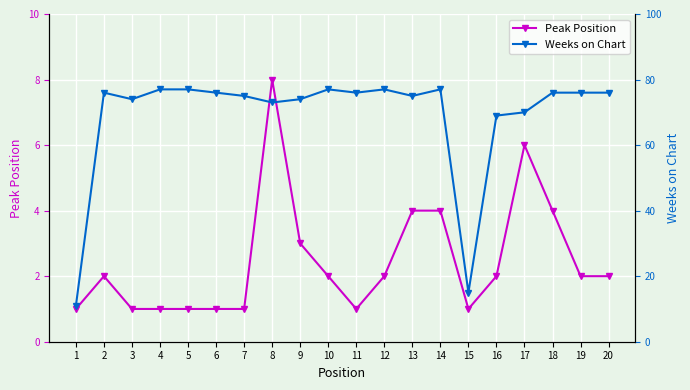

List the labels in order of Peak Position value, smallest first.

1, 3, 4, 5, 6, 7, 11, 15, 2, 10, 12, 16, 19, 20, 9, 13, 14, 18, 17, 8